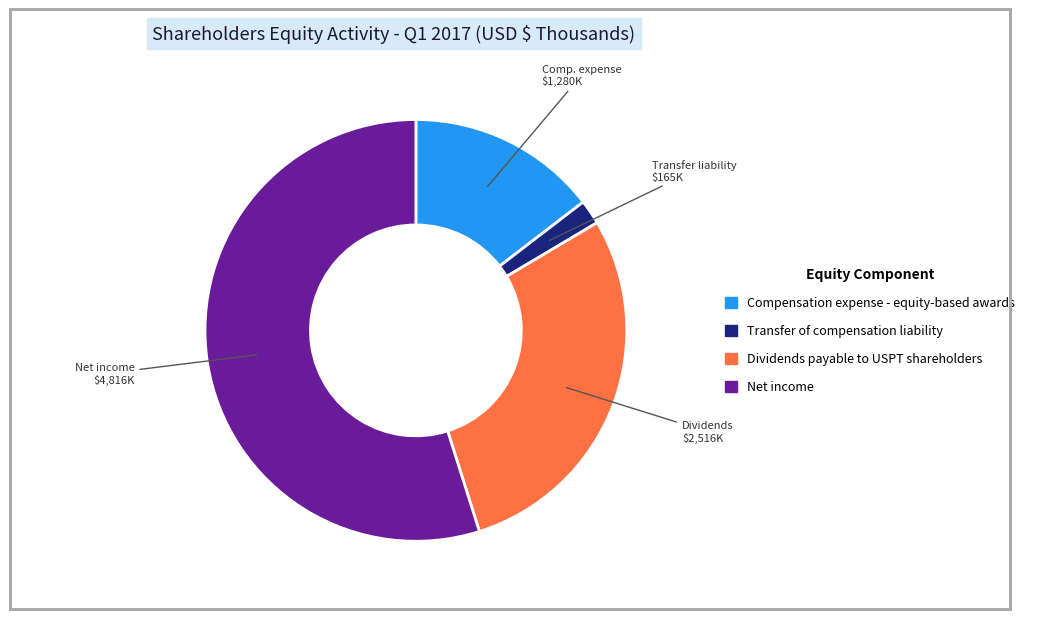

The Net income slice represents 64% of the pie. True or false?

False